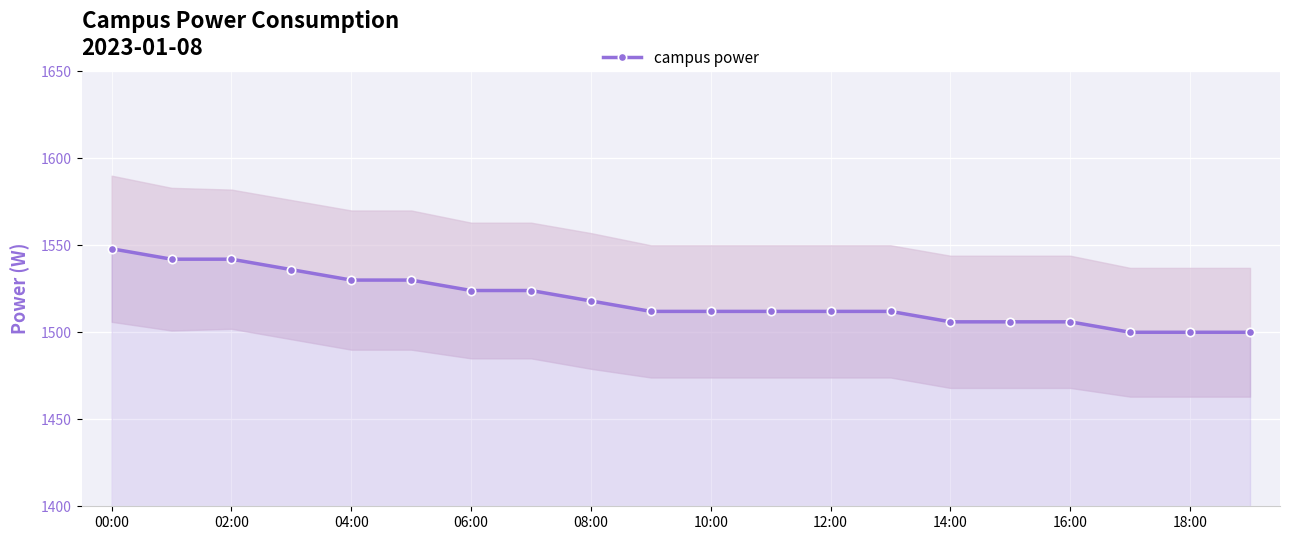

Reading right to left, what are all the values shown in this chart?

1500	1500	1500	1506	1506	1506	1512	1512	1512	1512	1512	1518	1524	1524	1530	1530	1536	1542	1542	1548